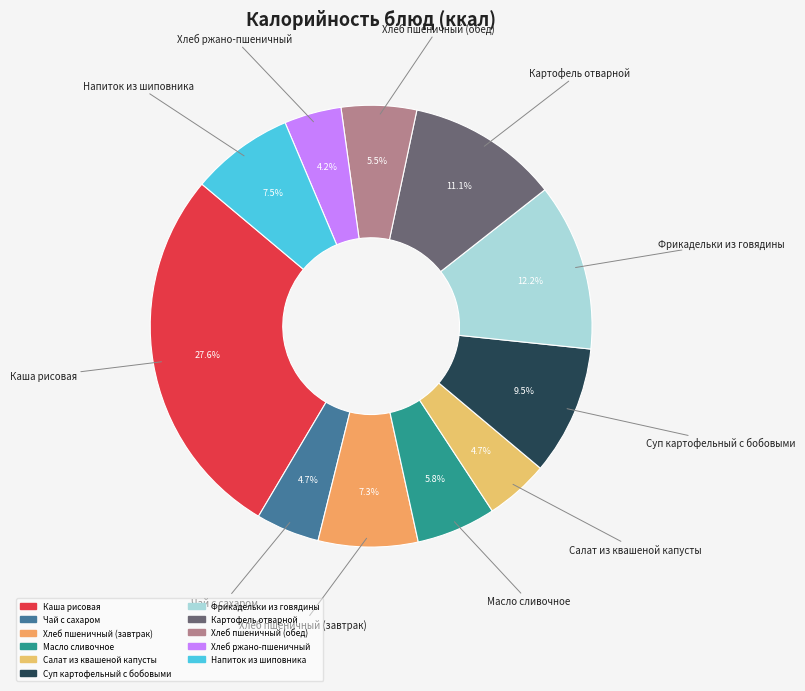

Does any single category account for the majority?

No